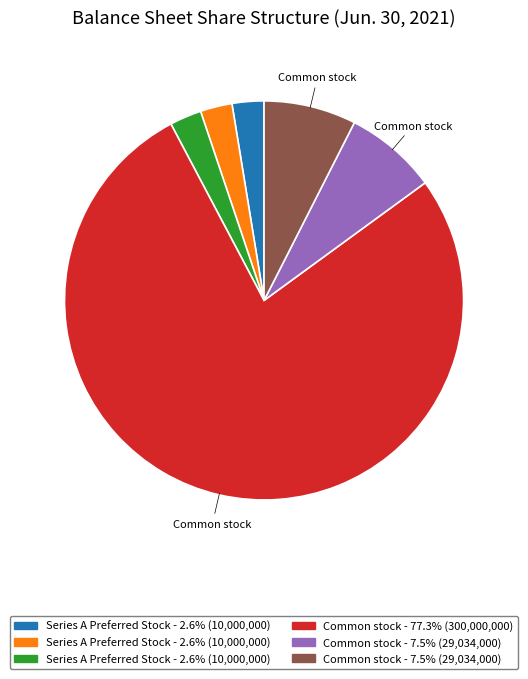

Is there a majority slice in this chart?

Yes